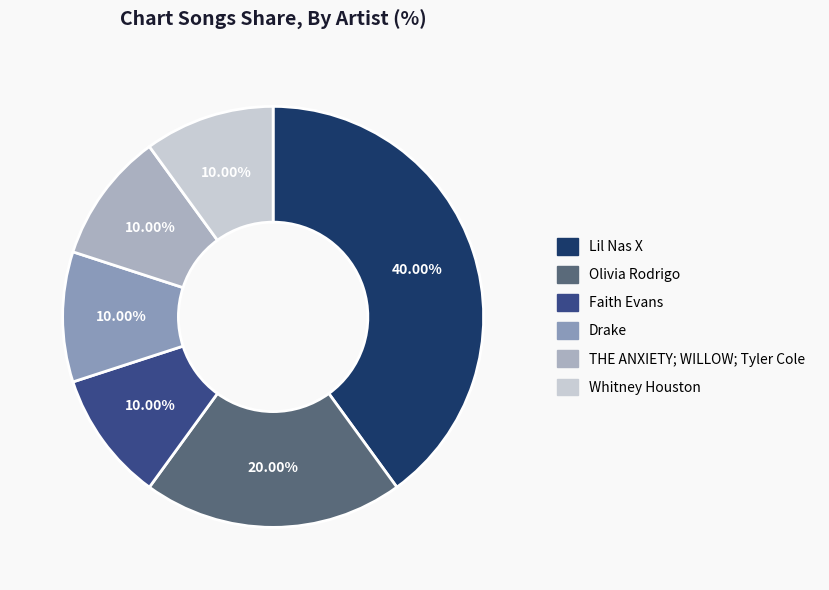

What is the ratio of the value at Faith Evans to the value at Drake?

1.0